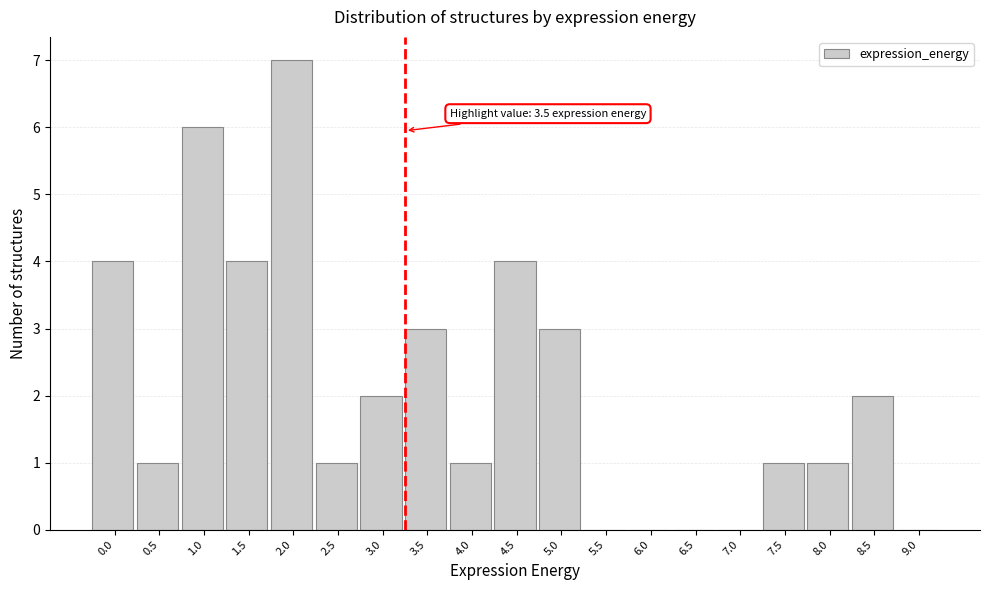

Reading left to right, list all the values displayed in this chart.

0.0=4	0.5=1	1.0=6	1.5=4	2.0=7	2.5=1	3.0=2	3.5=3	4.0=1	4.5=4	5.0=3	5.5=0	6.0=0	6.5=0	7.0=0	7.5=1	8.0=1	8.5=2	9.0=0